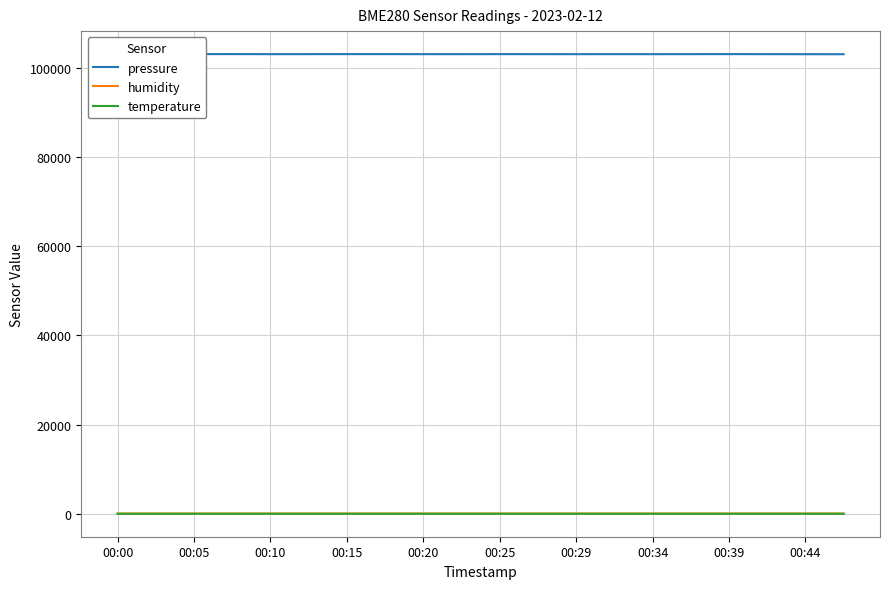

Does the chart display data point markers on the line(s)?

No